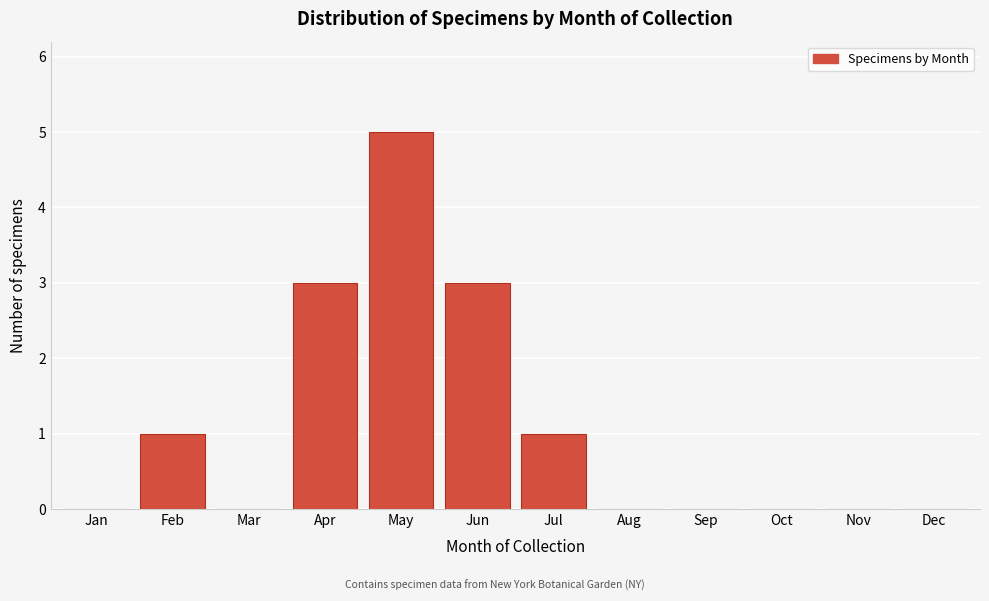

Reading right to left, what are all the values shown in this chart?

Dec=0	Nov=0	Oct=0	Sep=0	Aug=0	Jul=1	Jun=3	May=5	Apr=3	Mar=0	Feb=1	Jan=0